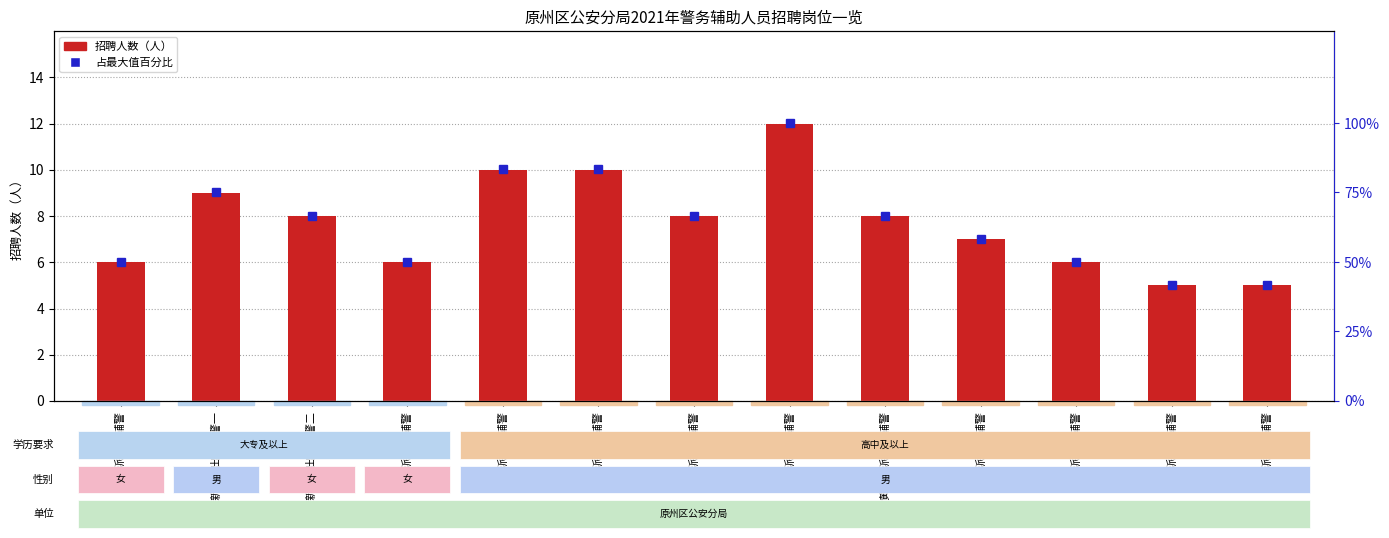

What is the sum of the 招聘人数 values at 三营派出所辅警 and 官厅派出所辅警?

18.0